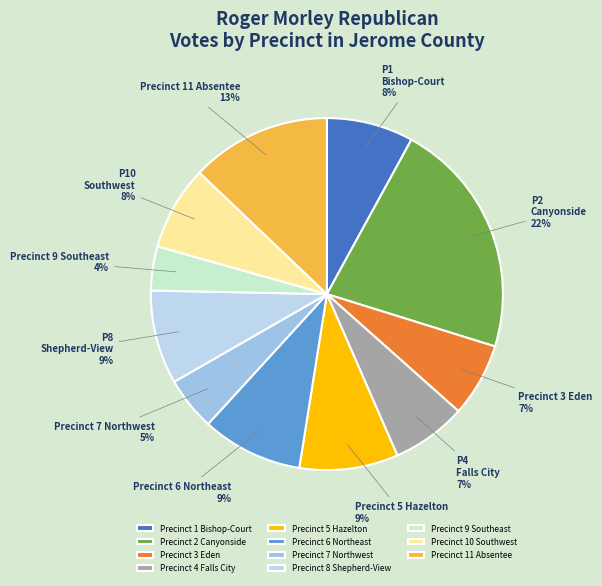

Is Precinct 3 Eden the majority of the pie?

No